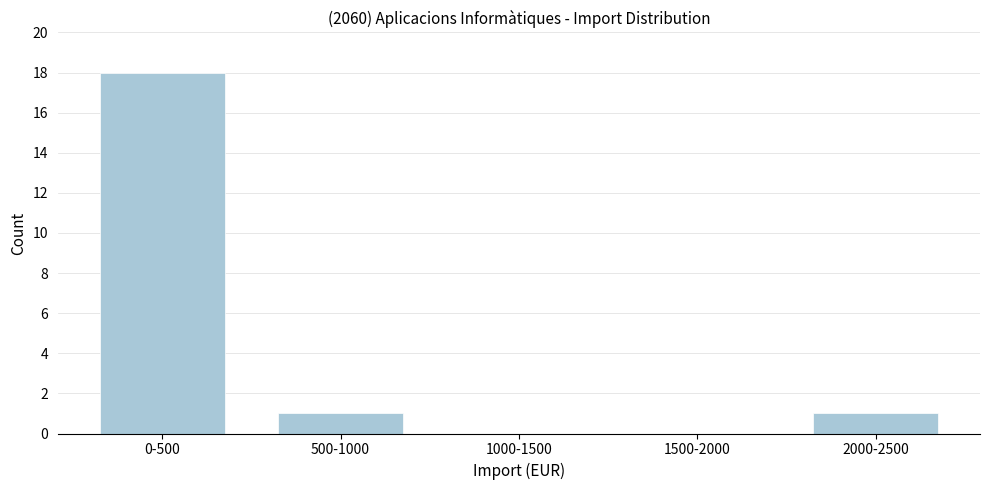

Reading right to left, what are all the values shown in this chart?

2000-2500=1	1500-2000=0	1000-1500=0	500-1000=1	0-500=18